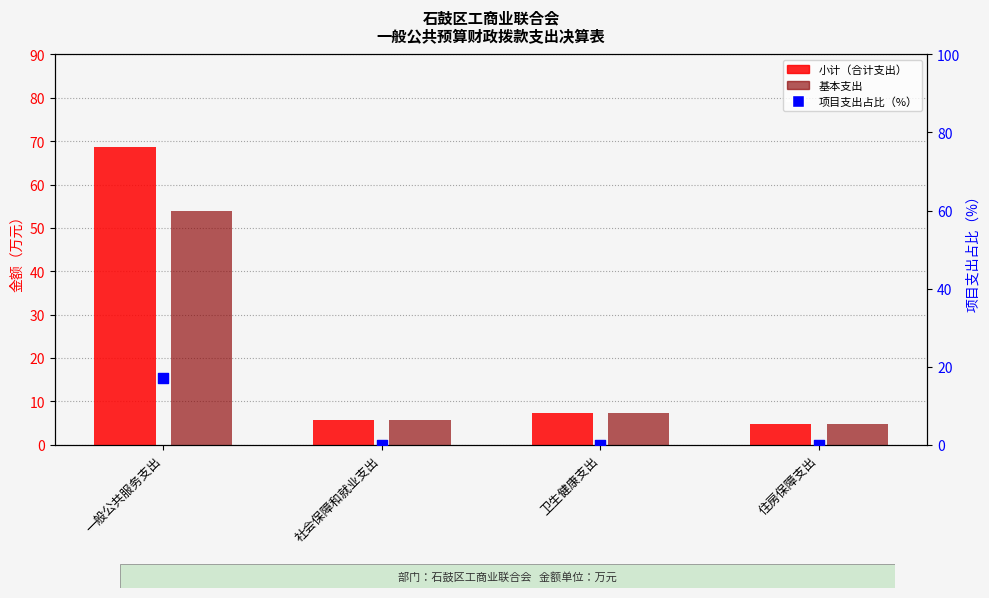

Is the value of 基本支出 at 卫生健康支出 greater than the value of 小计（合计支出） at 卫生健康支出?

No